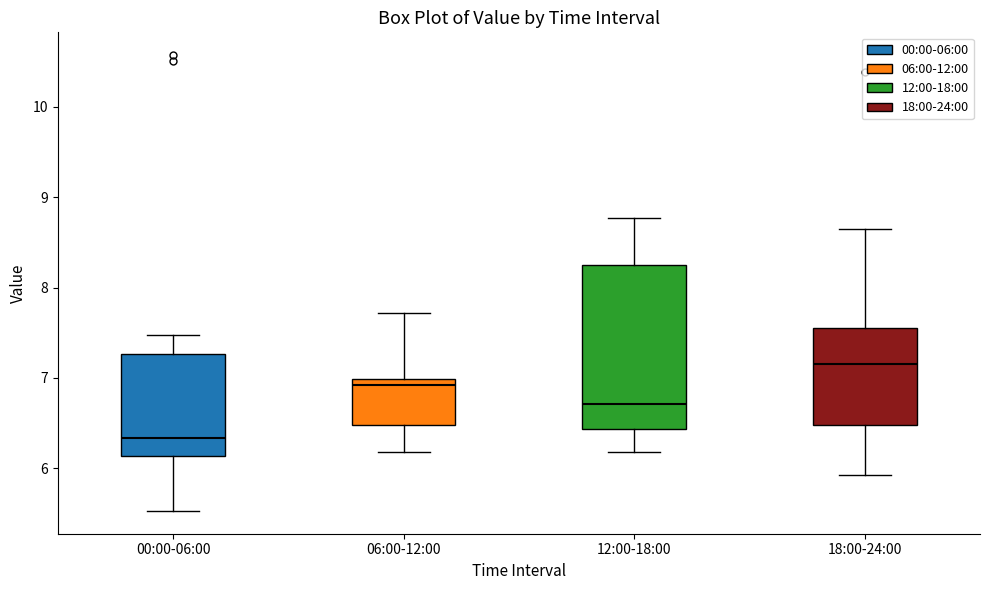

Reading left to right, transcribe this box plot: for each box, give where its median line is, the range the box spans, and where its two whiskers end, as read against the y-axis. The values are not printed on the chart, so give them approximately, as read against the axis.

00:00-06:00: median 6.3, box 6.1 to 7.3, whiskers 5.5 to 7.5
06:00-12:00: median 6.9, box 6.5 to 7.0, whiskers 6.2 to 7.7
12:00-18:00: median 6.7, box 6.4 to 8.3, whiskers 6.2 to 8.8
18:00-24:00: median 7.2, box 6.5 to 7.6, whiskers 5.9 to 8.7